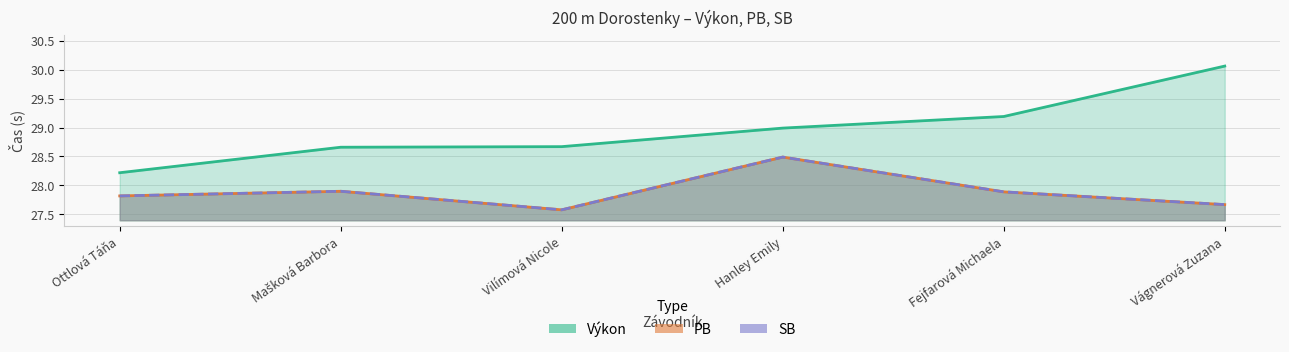

What position from the left is Hanley Emily?

4